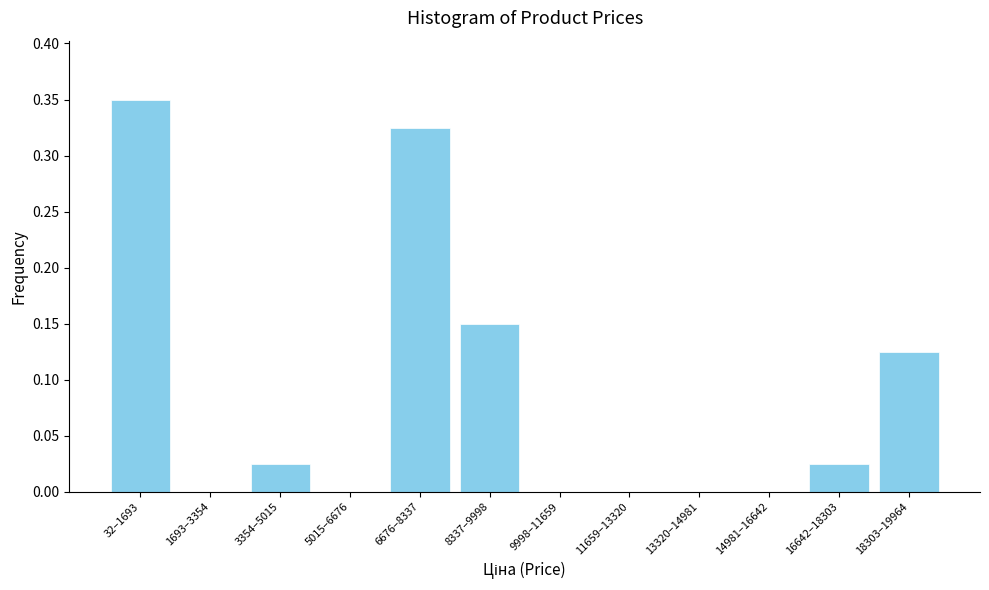

Which has a higher value, 32–1693 or 3354–5015?

32–1693